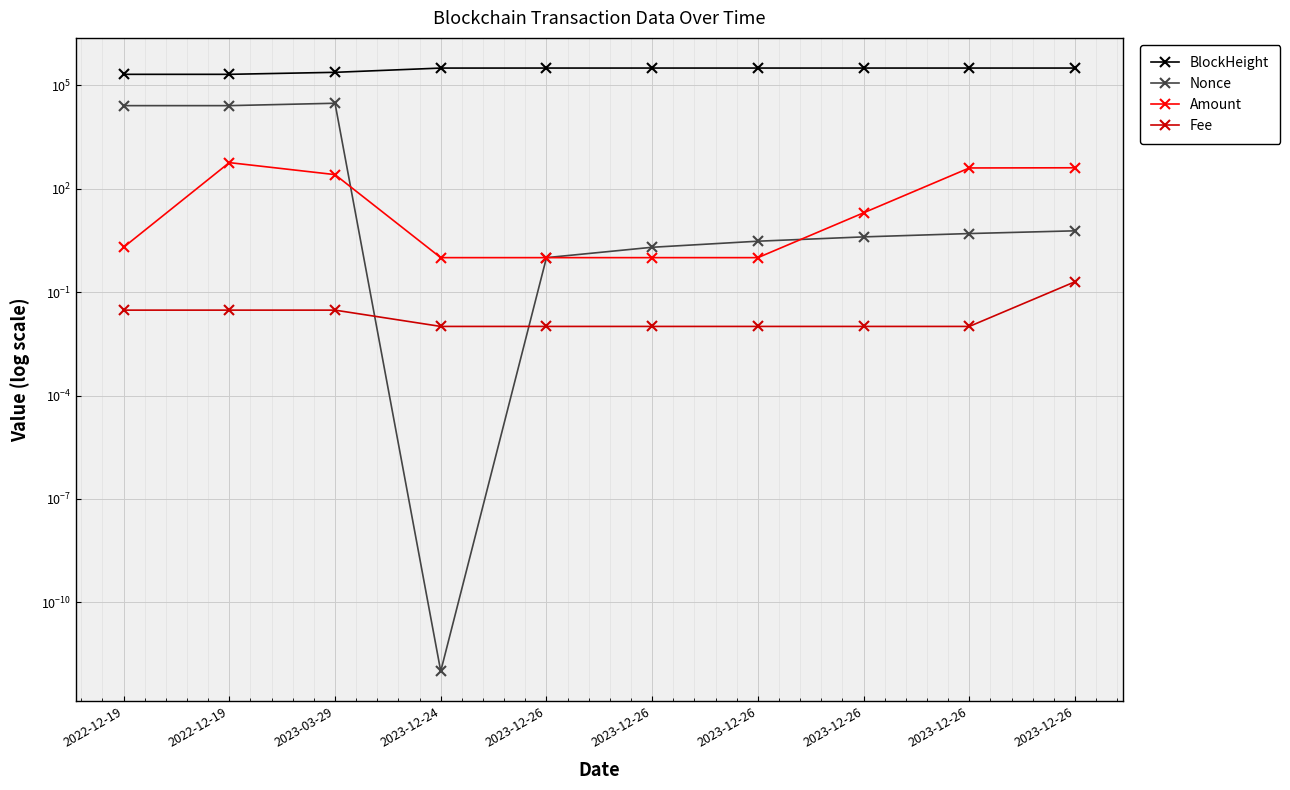

List the labels in order of Nonce value, largest first.

2023-03-29, 2022-12-19, 2022-12-19, 2023-12-26, 2023-12-26, 2023-12-26, 2023-12-26, 2023-12-26, 2023-12-26, 2023-12-24